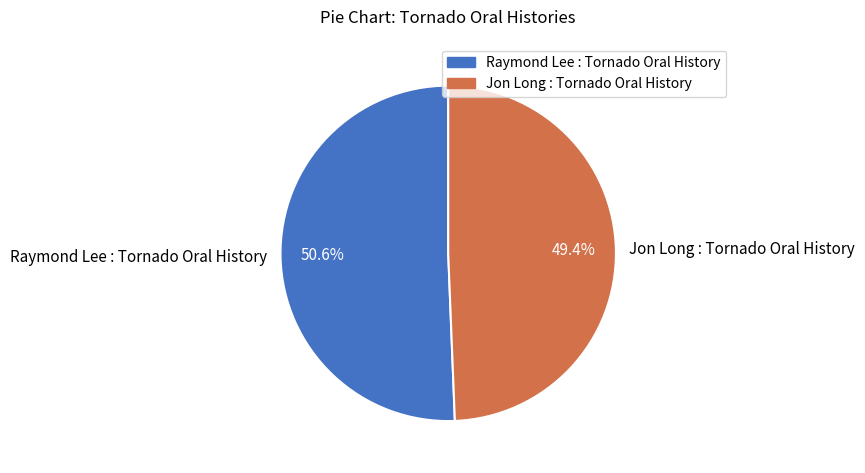

What percentage is the Jon Long : Tornado Oral History slice, to the nearest percent?

49%